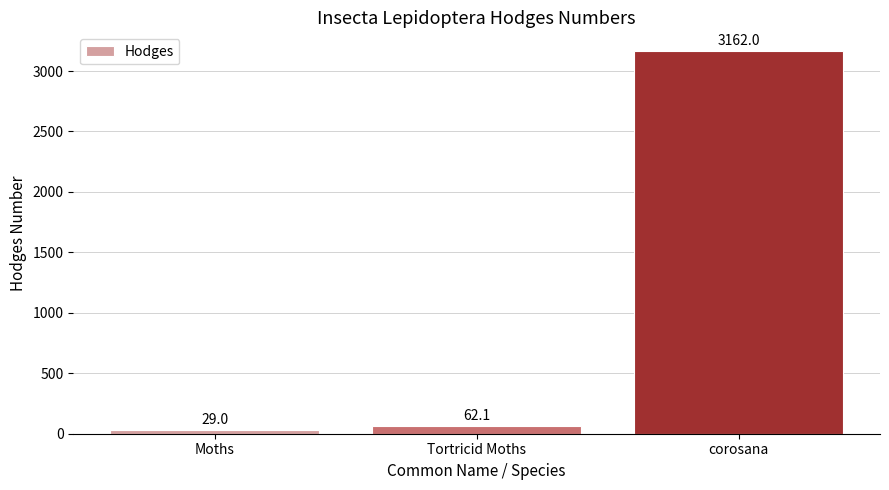

What is the minimum value shown in the chart?

29.0